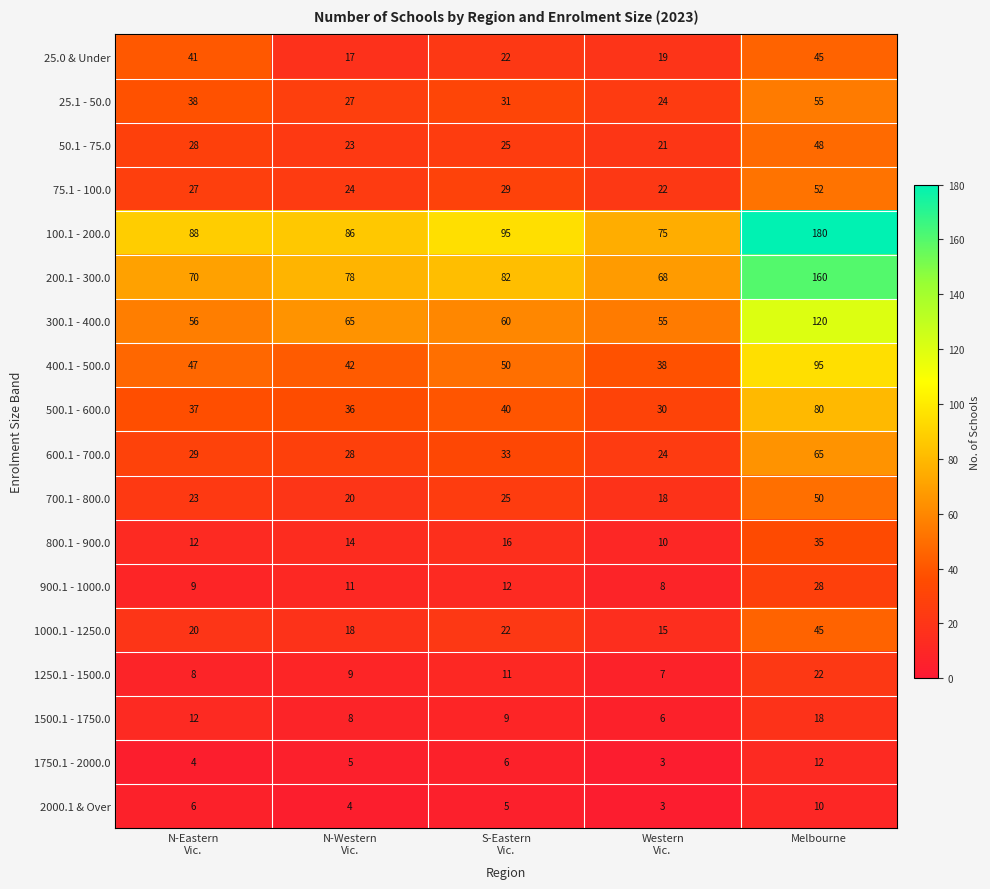

Is it true that 50.1 - 75.0 equals 21 at Melbourne?

False